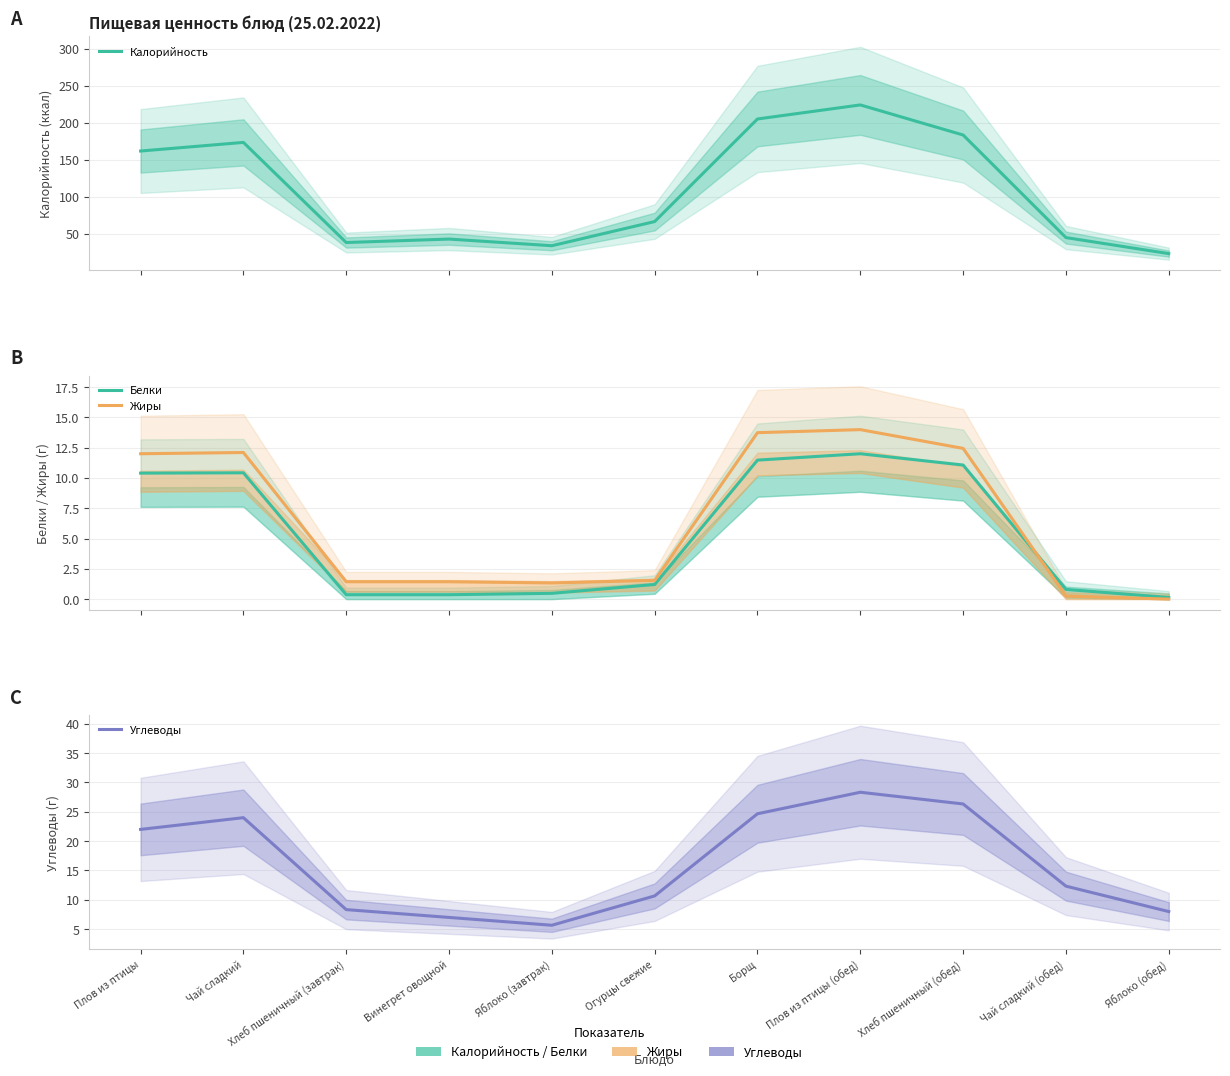

Reading left to right, what are all the values shown in this chart?

Калорийность: 162.0	173.7	38.3	43.0	34.0	66.7	205.3	224.3	183.7	45.0	23.3
Белки: 10.4	10.4	0.4	0.4	0.5	1.2	11.5	12.0	11.1	0.8	0.1
Жиры: 12.0	12.1	1.4	1.4	1.3	1.6	13.7	14.0	12.4	0.2	0.0
Углеводы: 22.0	24.0	8.3	7.0	5.7	10.7	24.7	28.3	26.3	12.3	8.0